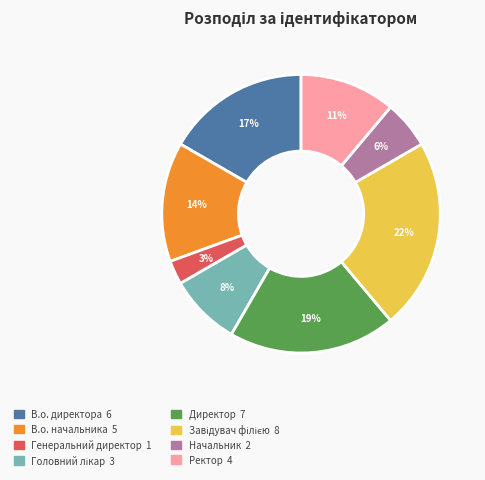

To the nearest percent, what percentage of the pie is Директор?

19%